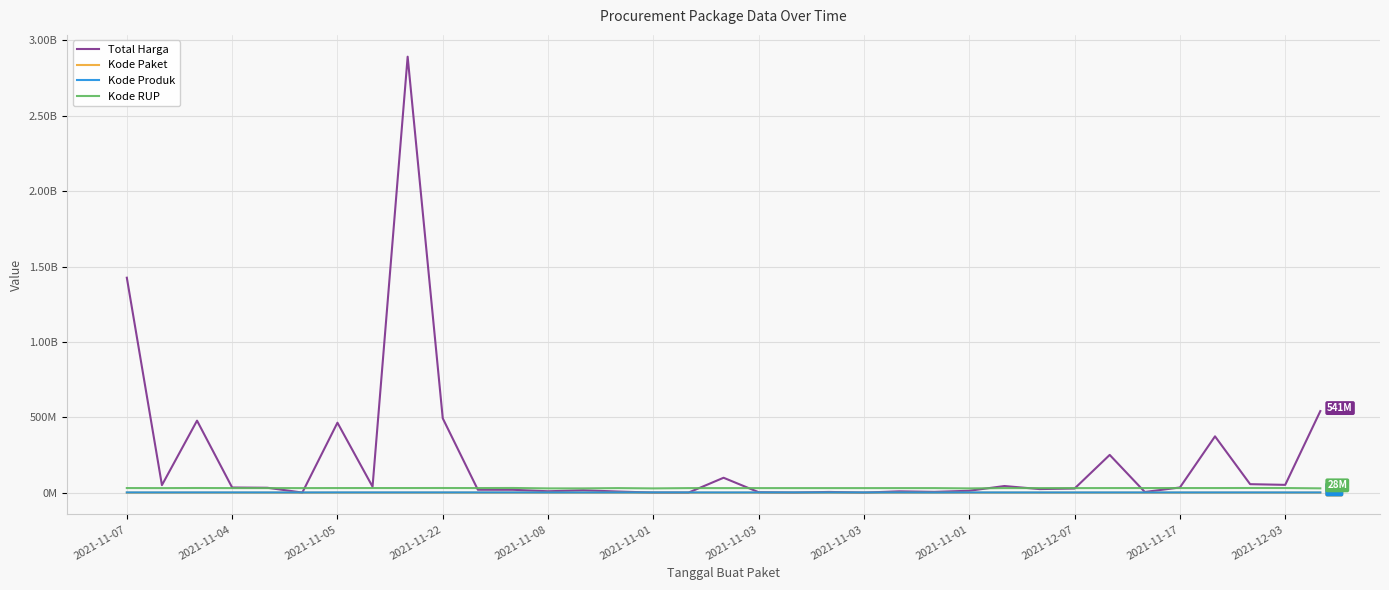

What are all the series names shown in the legend?

Total Harga, Kode Paket, Kode Produk, Kode RUP